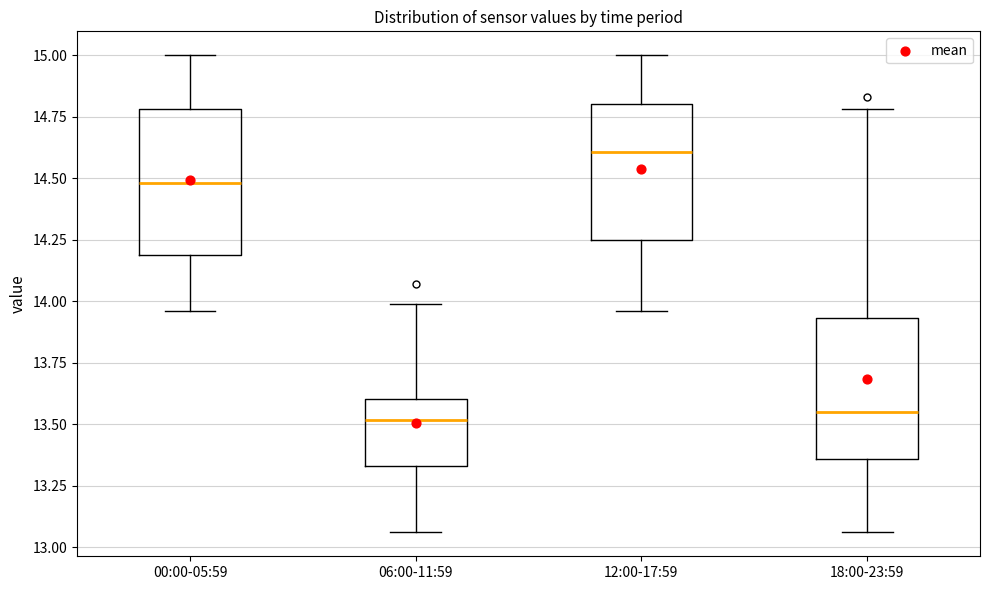

Where does the median line of the box for 12:00-17:59 sit on the y-axis? The values are not printed on the chart, so give them approximately, as read against the axis.

14.60